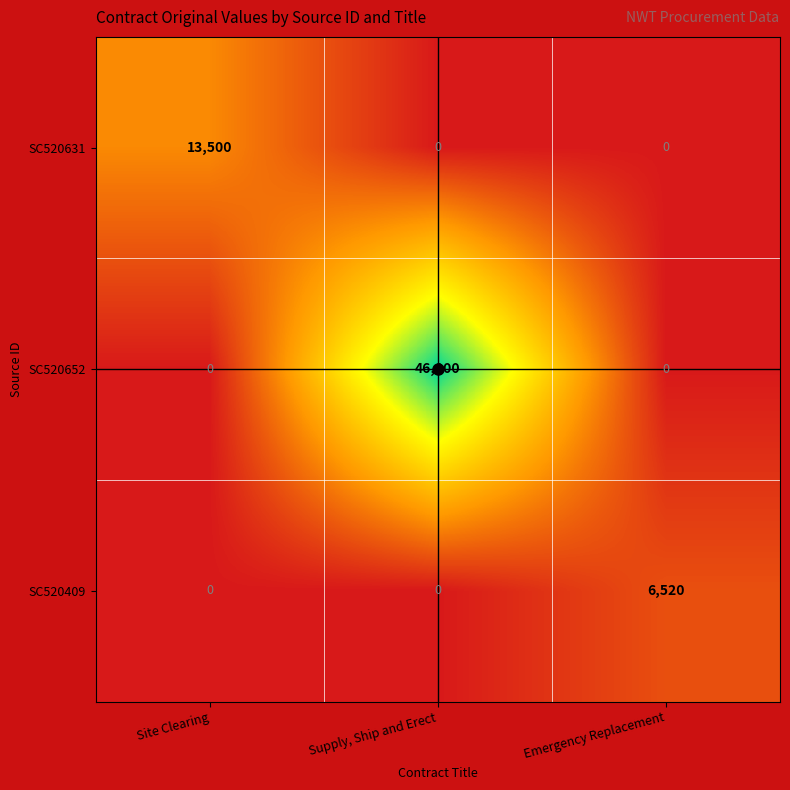

How many SC520631 values are between 0 and 13500?

3